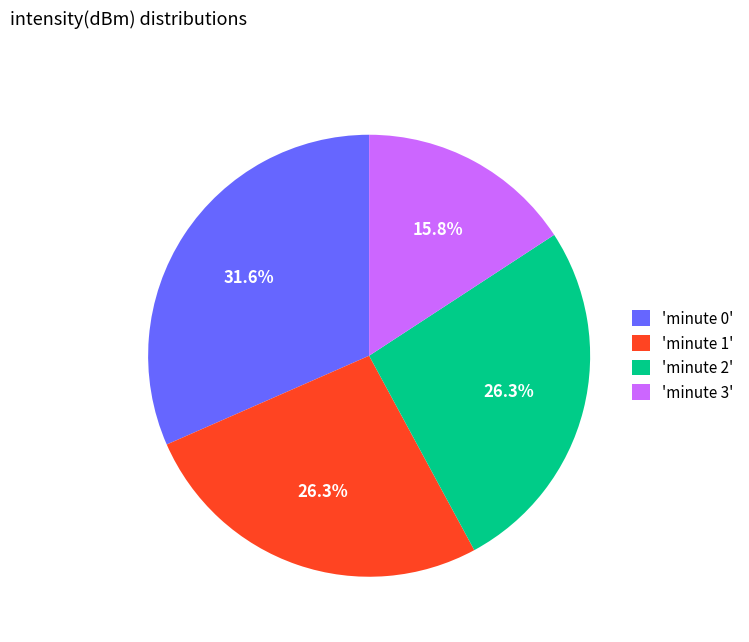

Is the sum of 'minute 3' and 'minute 0' greater than half?

No